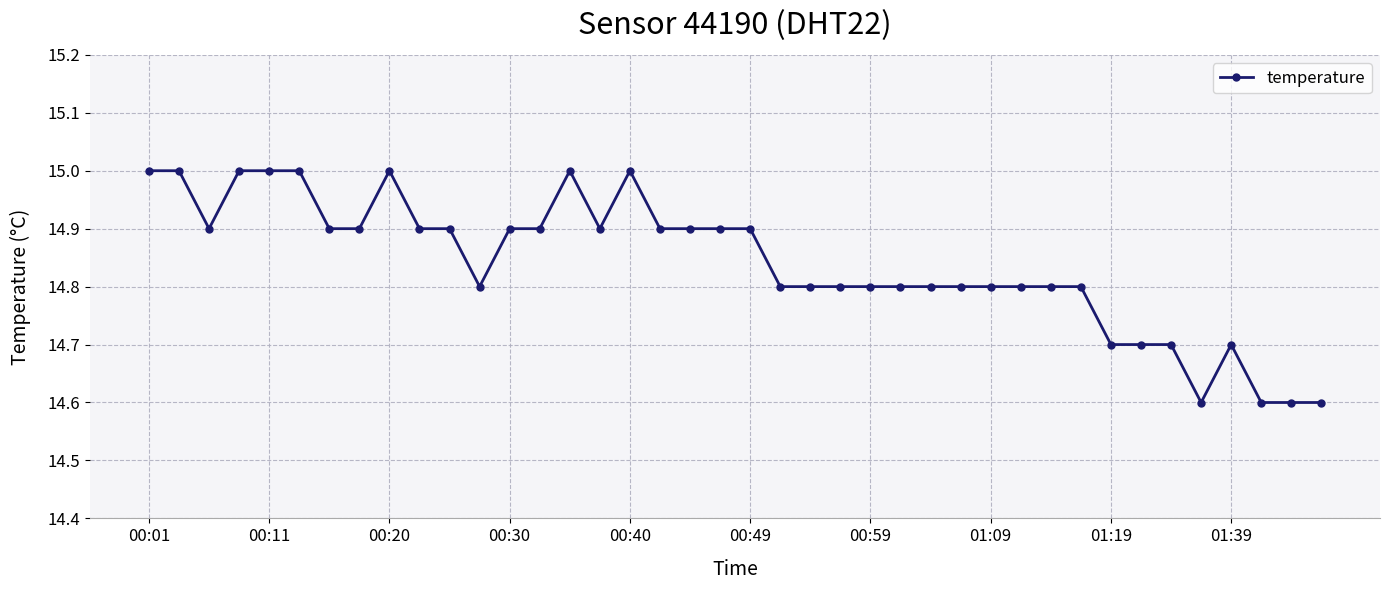

What is the difference between the second highest and minimum values?

0.4